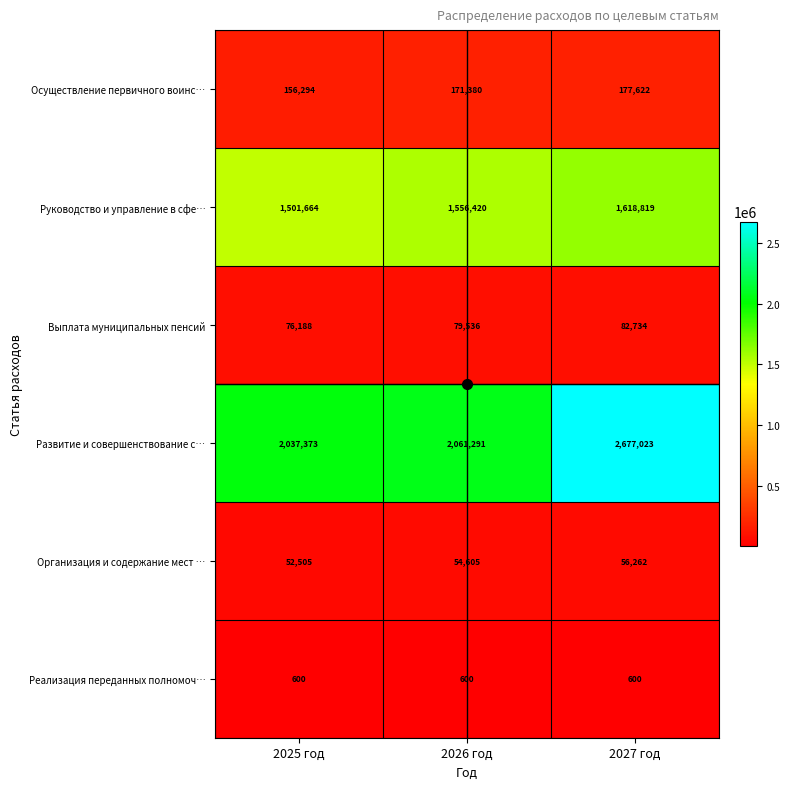

What is the highest value of the Осуществление первичного воинс… series?

177622